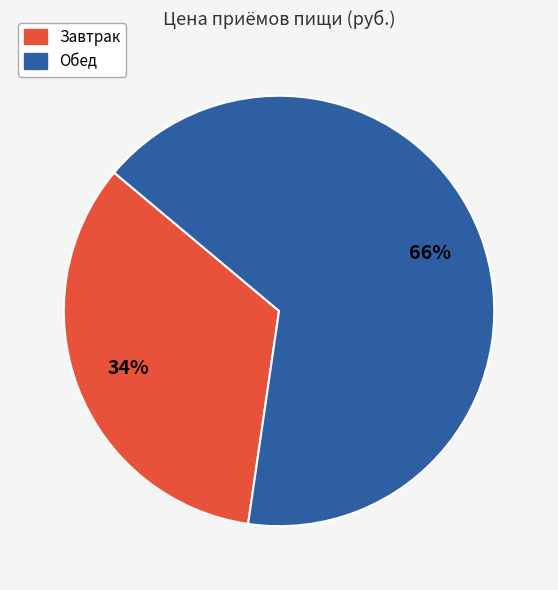

How many segments does this pie chart have?

2